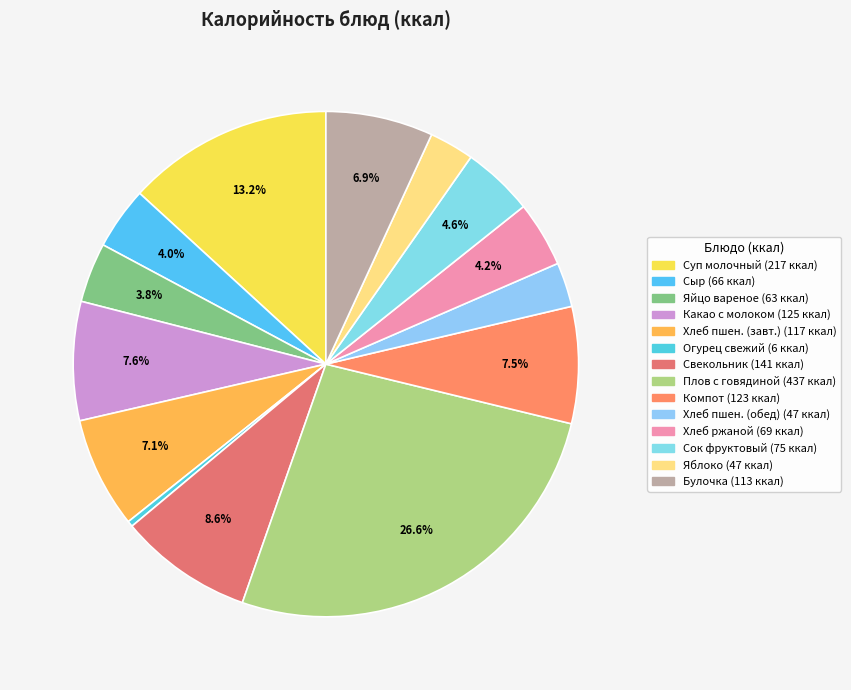

Rank the categories by value from lowest to highest.

Огурец свежий, Хлеб пшеничный (обед), Яблоко свежее, Яйцо вареное, Сыр порции, Хлеб ржаной, Сок фруктовый, Булочка, Хлеб пшеничный (завтрак), Компот из смеси сухофруктов, Какао с молоком, Свекольник, сметана, Суп молочный с макаронными изделиями, Плов с отварной говядиной